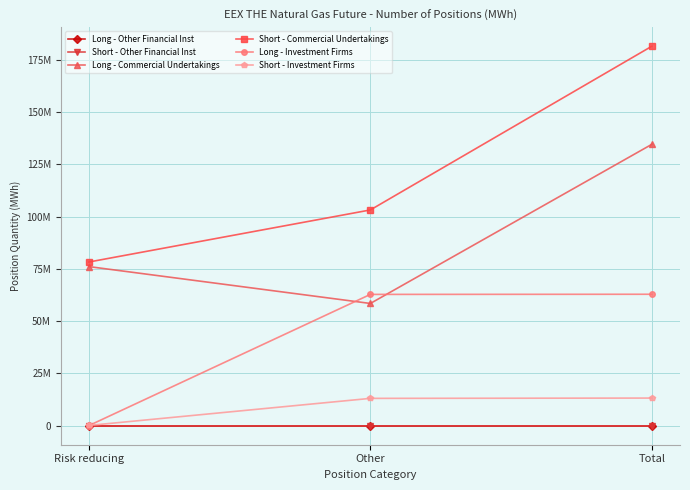

Does the chart have visible grid lines?

Yes